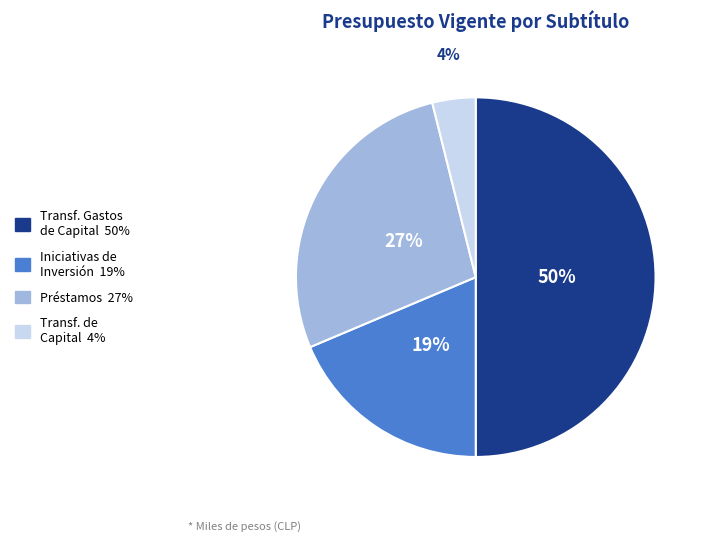

To the nearest percent, what is the average slice percentage?

25%